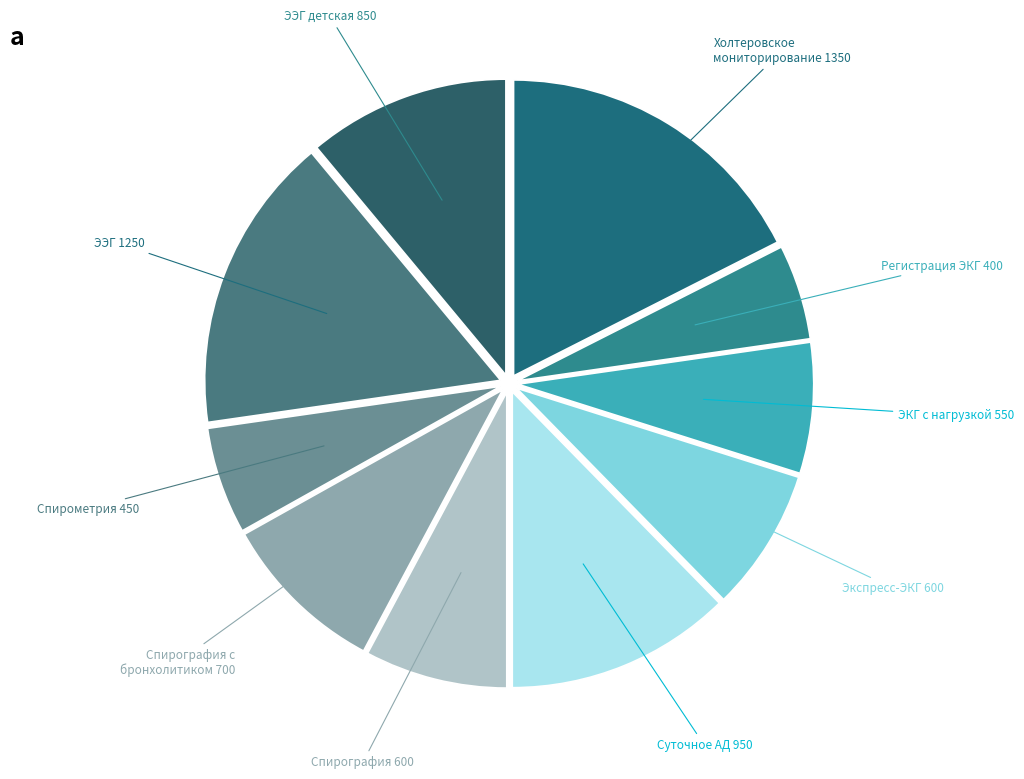

True or false: Спирометрия 450 accounts for 6% of the total.

True